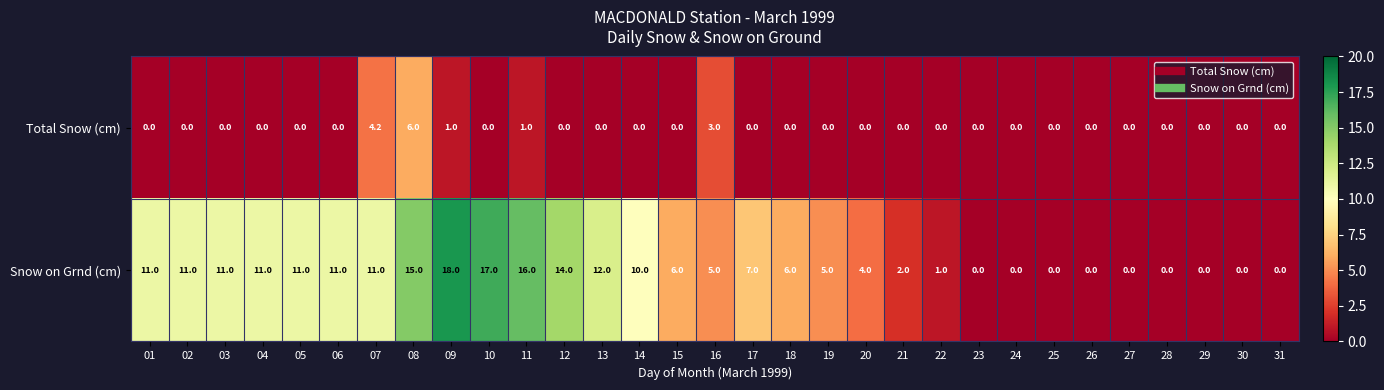

What is the difference between the second highest and second lowest values in the Snow on Grnd (cm) series?

17.0